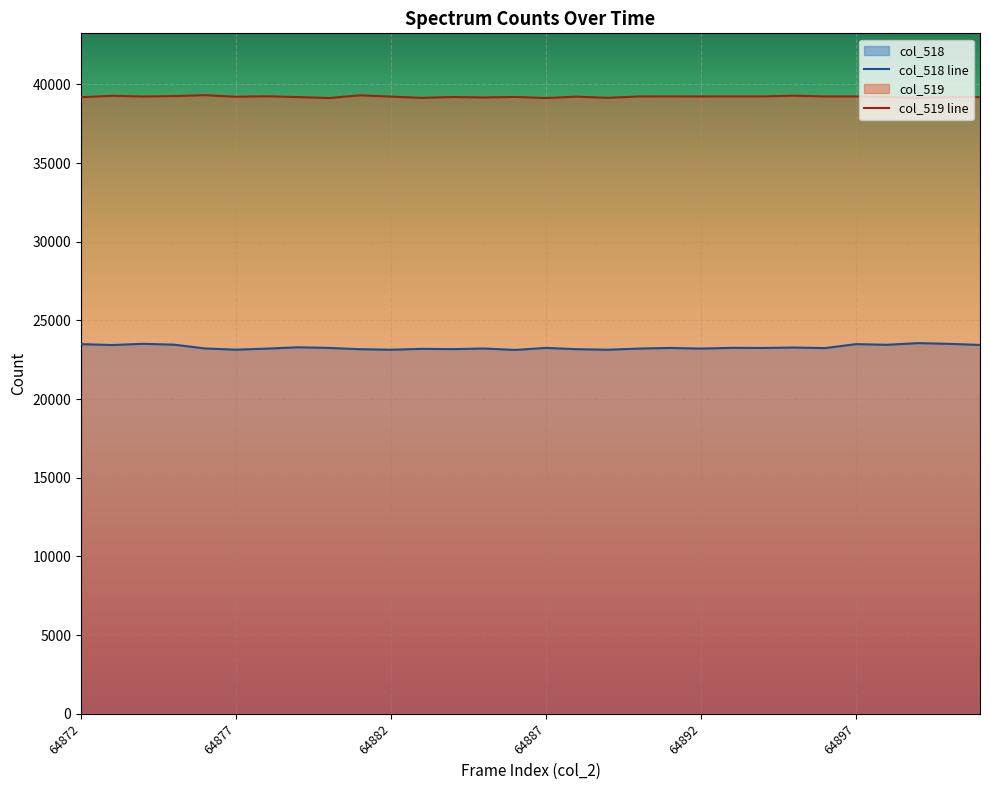

Is the value of col_519 at 64888 greater than the value of col_518 at 64872?

Yes